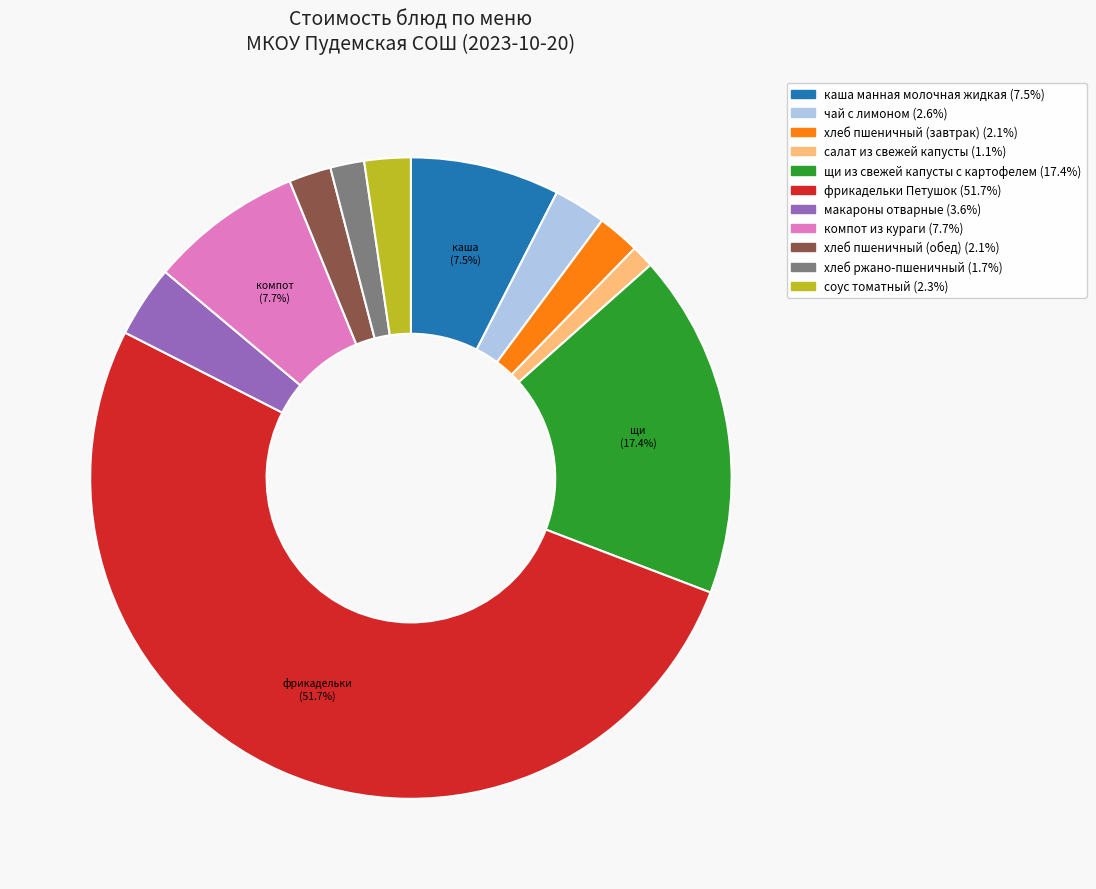

Combined, do чай с лимоном and щи из свежей капусты с картофелем account for over 50%?

No